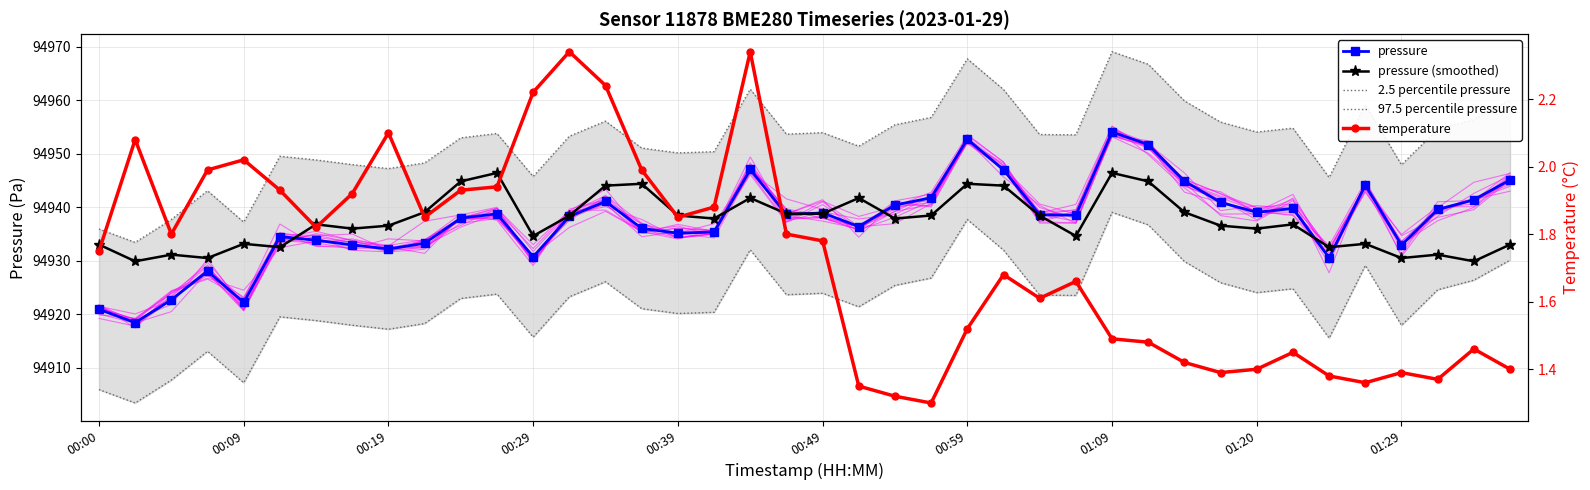

Is it true that temperature equals 1.5 at 38?

True